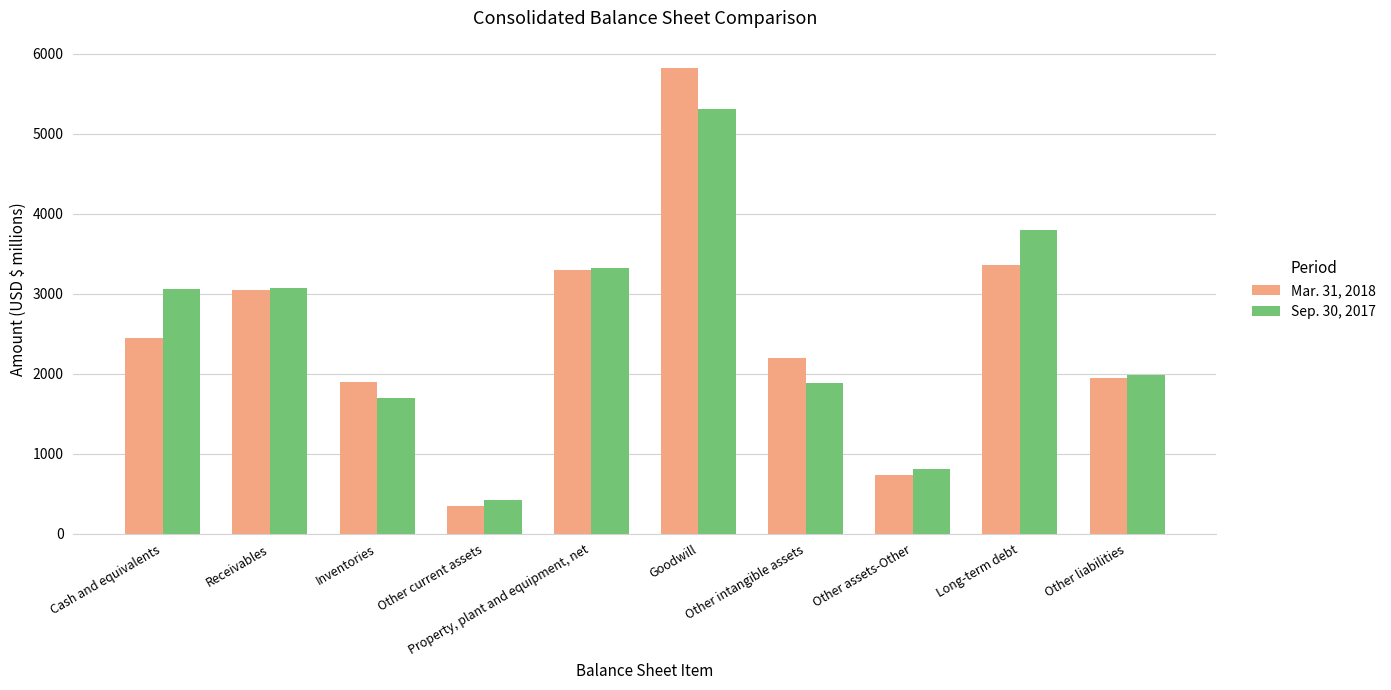

What is the spread (max minus min) of values at Other assets-Other?

73